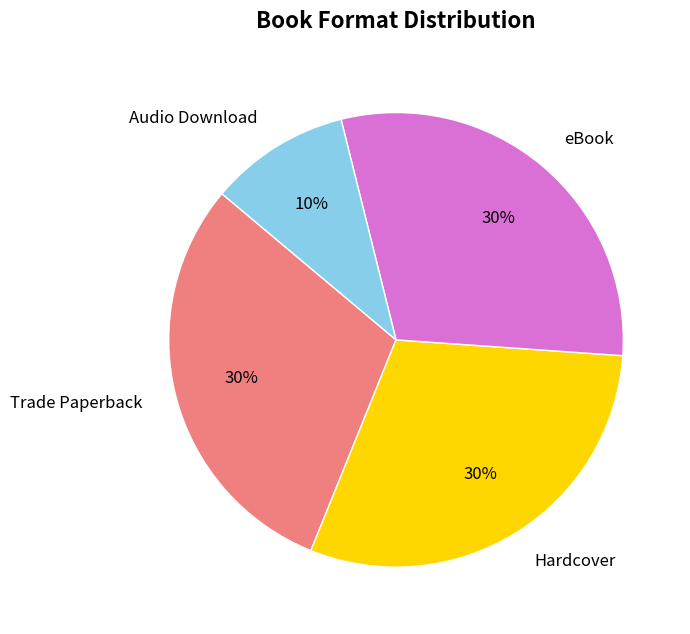

To the nearest percent, what is the difference between the Hardcover and Audio Download slice percentages?

20%